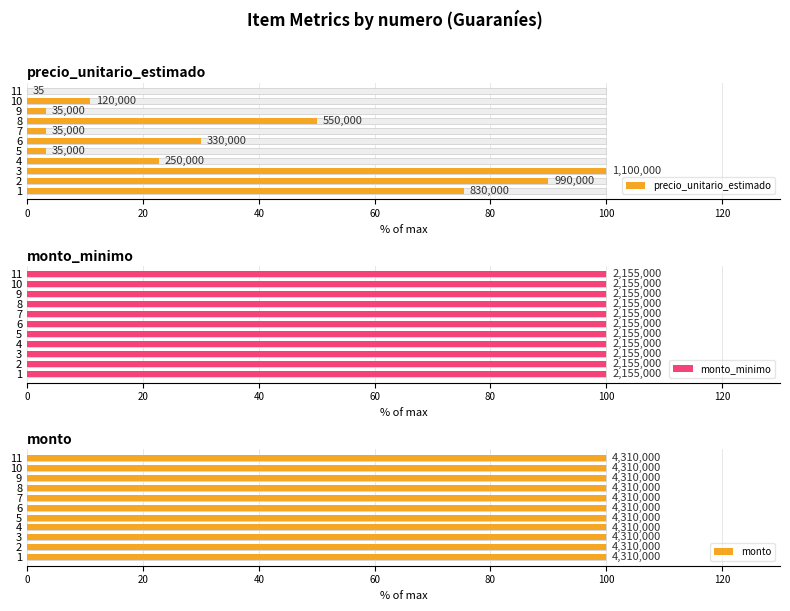

Which series has the largest total across all categories?

precio_unitario_estimado